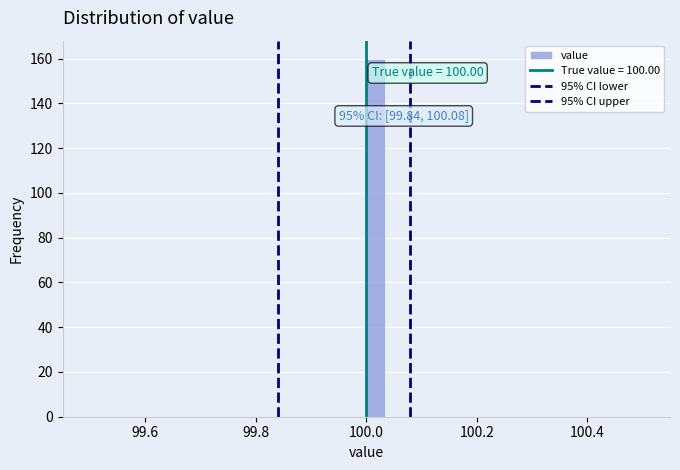

Read against the x-axis, roughly where is the centre of the tallest bar?

100.02